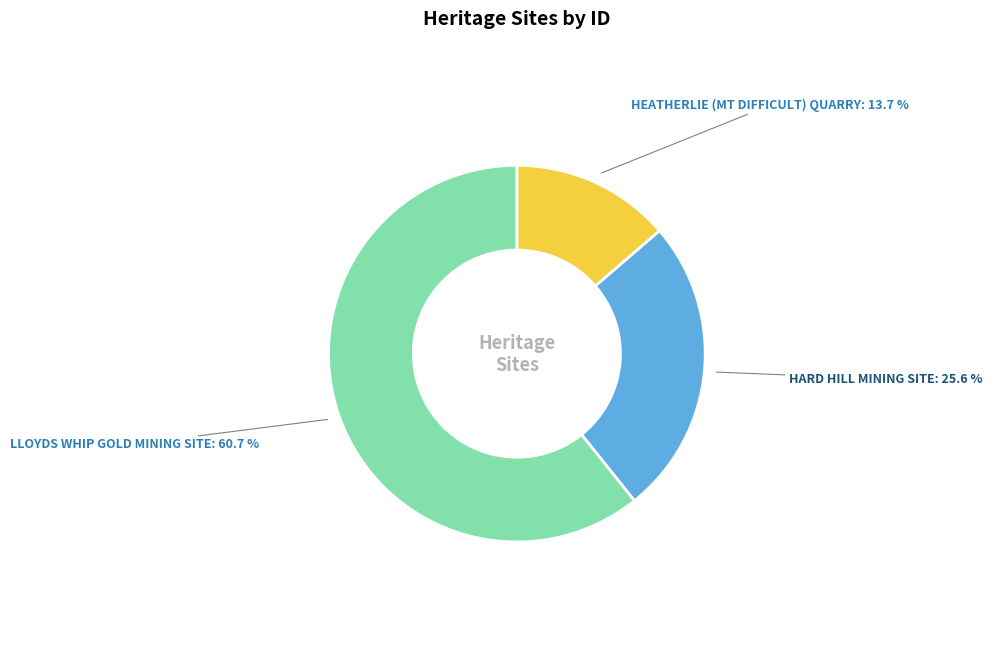

To the nearest percent, what is the difference between the largest and smallest slice percentages?

47%